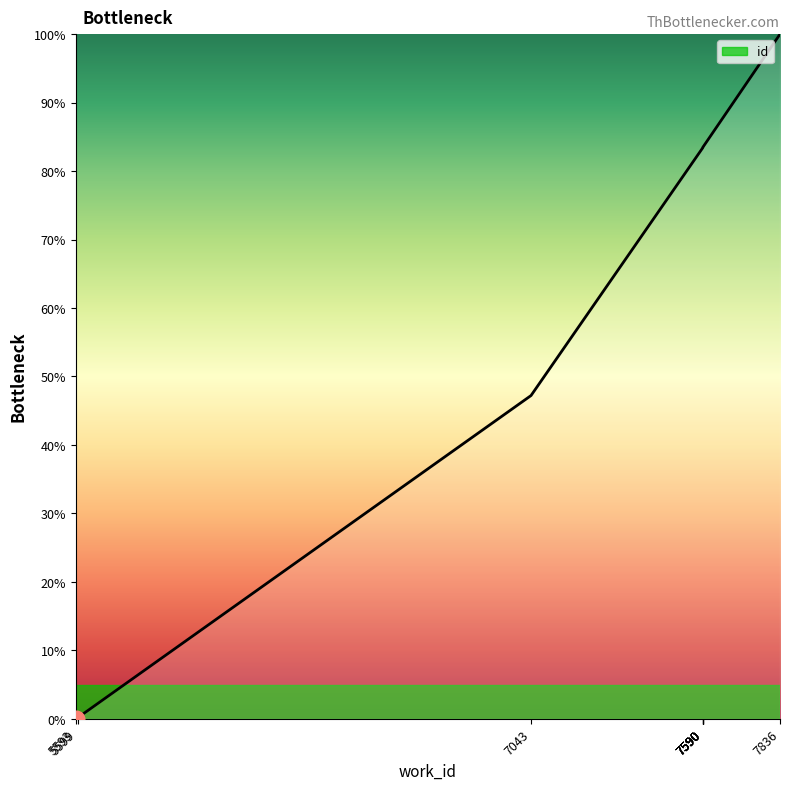

Rank the categories by value from lowest to highest.

5593, 5599, 7043, 7590, 7590, 7590, 7590, 7590, 7590, 7836